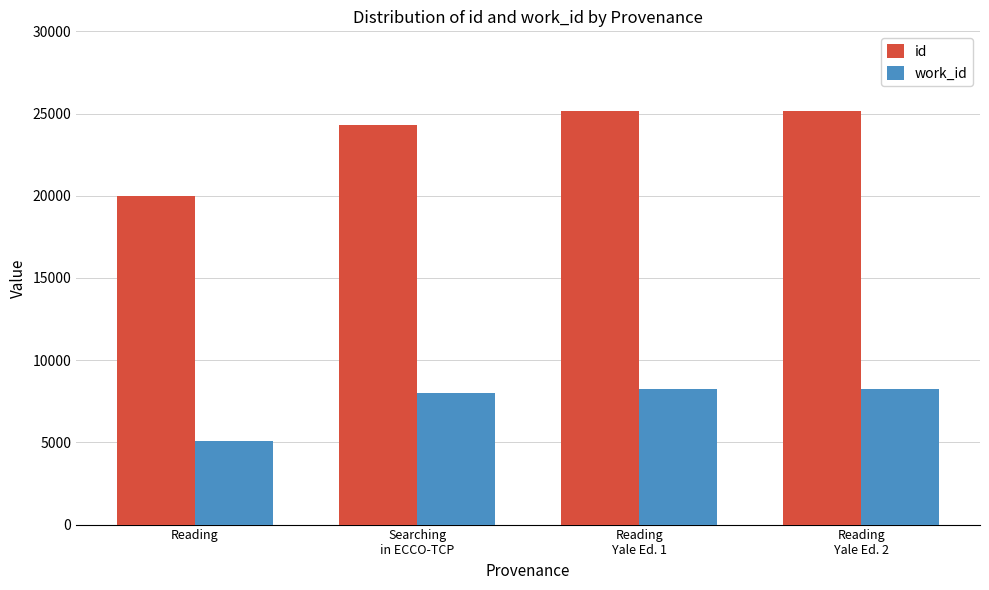

What is the label of the 1st bar from the right?

Reading
Yale Ed. 2